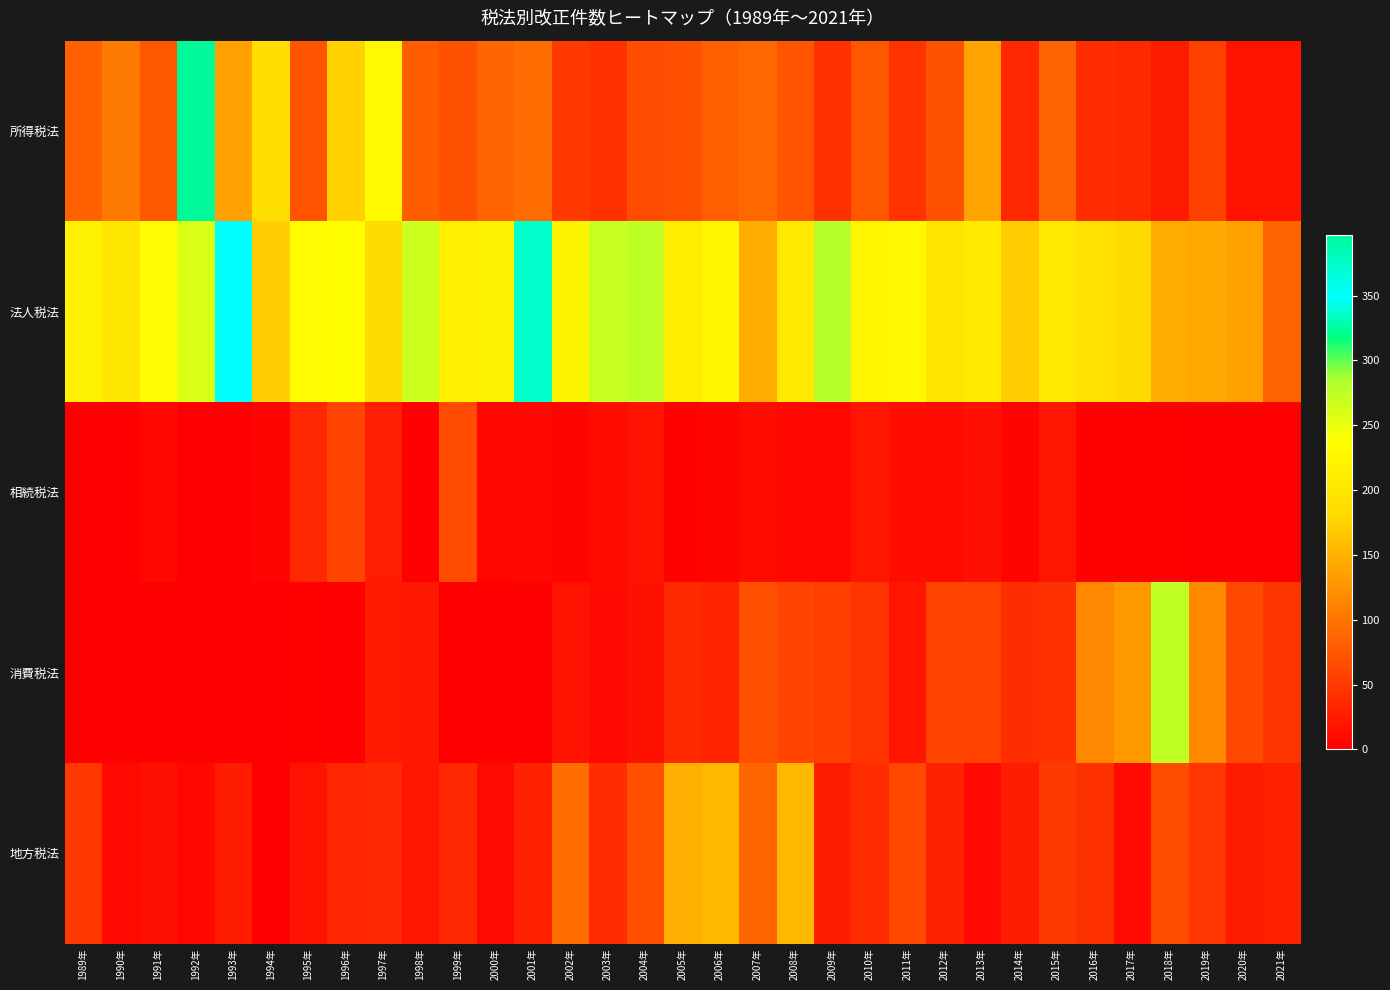

Reading right to left, list all the values displayed in this chart.

所得税法: 2021年=16	2020年=16	2019年=57	2018年=24	2017年=36	2016年=40	2015年=84	2014年=35	2013年=138	2012年=71	2011年=44	2010年=75	2009年=43	2008年=73	2007年=89	2006年=82	2005年=69	2004年=66	2003年=43	2002年=50	2001年=93	2000年=87	1999年=71	1998年=80	1997年=230	1996年=174	1995年=72	1994年=191	1993年=135	1992年=397	1991年=75	1990年=104	1989年=83
法人税法: 2021年=86	2020年=137	2019年=142	2018年=145	2017年=186	2016年=195	2015年=207	2014年=171	2013年=208	2012年=198	2011年=228	2010年=224	2009年=280	2008年=206	2007年=146	2006年=225	2005年=212	2004年=276	2003年=271	2002年=222	2001年=336	2000年=220	1999年=216	1998年=268	1997年=183	1996年=237	1995年=233	1994年=171	1993年=350	1992年=260	1991年=233	1990年=201	1989年=219
相続税法: 2021年=0	2020年=0	2019年=0	2018年=3	2017年=3	2016年=3	2015年=20	2014年=5	2013年=14	2012年=11	2011年=12	2010年=20	2009年=6	2008年=7	2007年=11	2006年=5	2005年=3	2004年=16	2003年=11	2002年=5	2001年=7	2000年=6	1999年=66	1998年=2	1997年=27	1996年=60	1995年=35	1994年=4	1993年=0	1992年=1	1991年=7	1990年=1	1989年=0
消費税法: 2021年=46	2020年=64	2019年=118	2018年=274	2017年=130	2016年=117	2015年=43	2014年=41	2013年=58	2012年=59	2011年=19	2010年=45	2009年=54	2008年=60	2007年=70	2006年=32	2005年=36	2004年=15	2003年=8	2002年=16	2001年=2	2000年=1	1999年=1	1998年=21	1997年=23	1996年=2	1995年=3	1994年=0	1993年=0	1992年=0	1991年=0	1990年=0	1989年=0
地方税法: 2021年=28	2020年=24	2019年=47	2018年=67	2017年=10	2016年=42	2015年=51	2014年=25	2013年=9	2012年=30	2011年=64	2010年=38	2009年=26	2008年=155	2007年=88	2006年=155	2005年=148	2004年=70	2003年=39	2002年=93	2001年=29	2000年=10	1999年=35	1998年=20	1997年=35	1996年=34	1995年=17	1994年=1	1993年=25	1992年=7	1991年=14	1990年=8	1989年=49